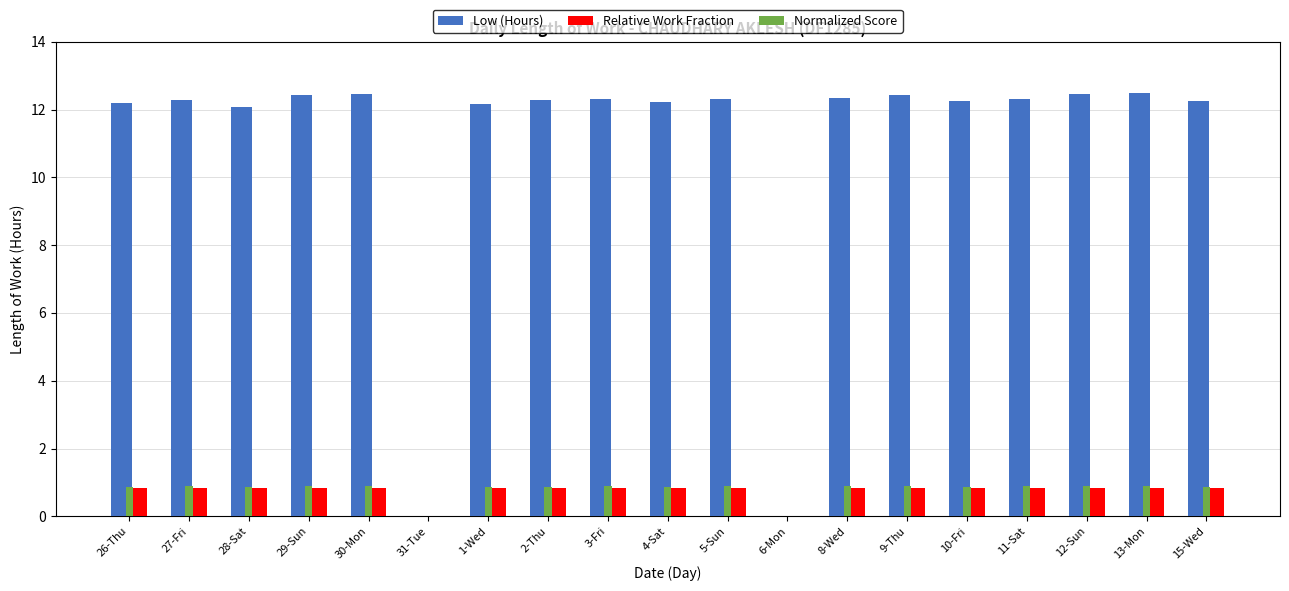

The Normalized Score series shows 0.9 at 5-Sun. True or false?

True